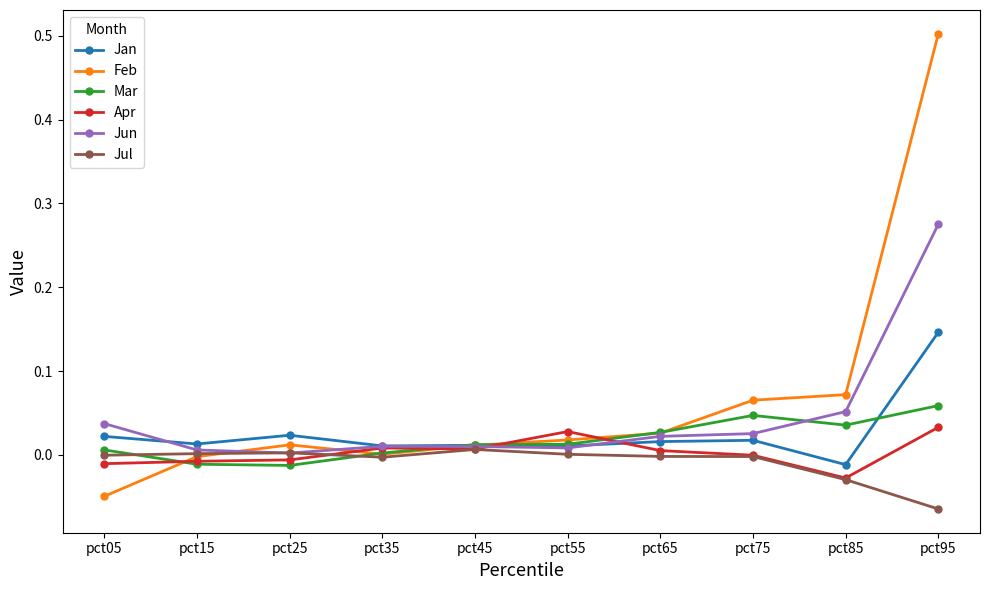

Which series ends up on top after the final intersection of Mar and Feb?

Feb